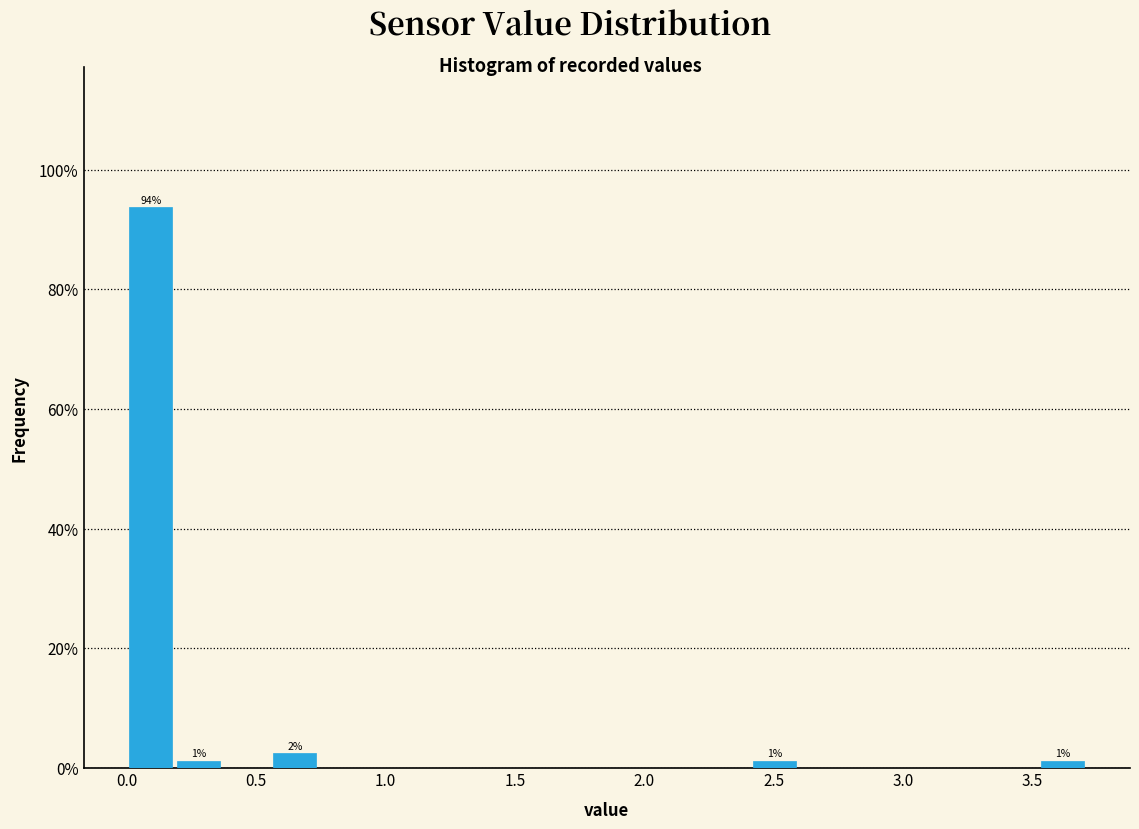

Around what value on the x-axis is the tallest bar? Give the approximate position of its centre, as read against the axis.

0.10